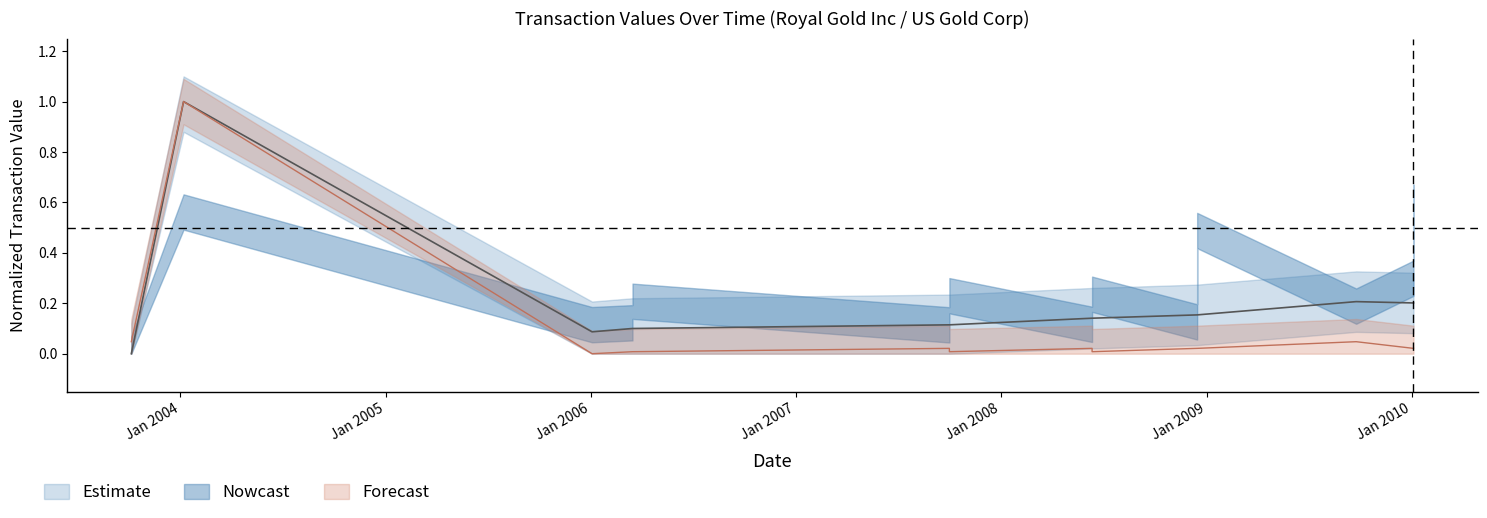

Reading left to right, transcribe all the data shown in this chart.

transactionShares: 0.0	1.0	0.0	0.0	0.0	0.0	0.0	0.0	0.0	0.0	0.0	0.0	0.0	0.0
sharesOwnedFollowingTransaction: 0.0	1.0	0.1	0.1	0.1	0.1	0.1	0.1	0.1	0.2	0.2	0.2	0.2	0.2